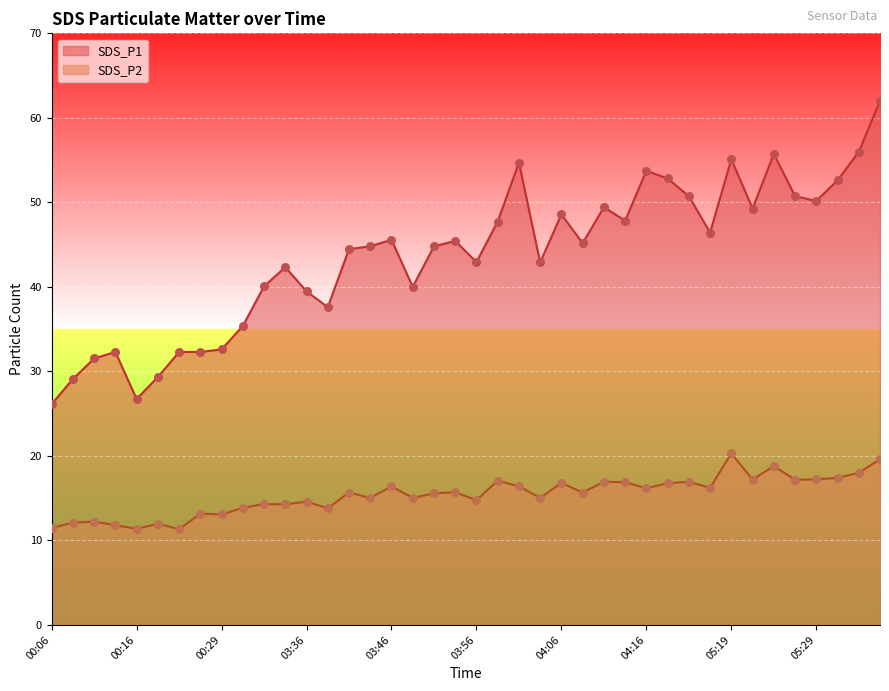

Which series has the largest total across all categories?

SDS_P1